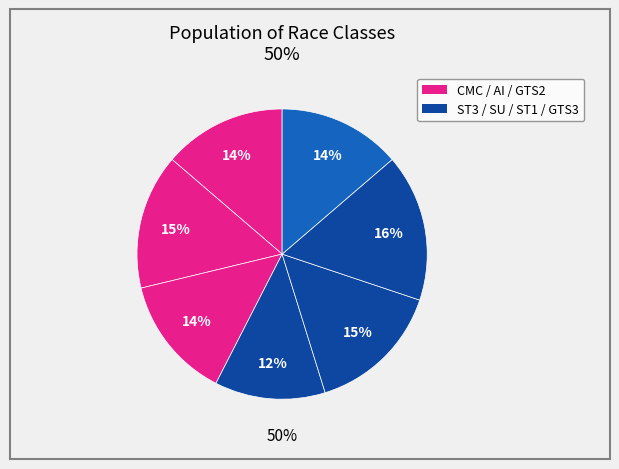

True or false: Super Touring 3 accounts for 19% of the total.

False